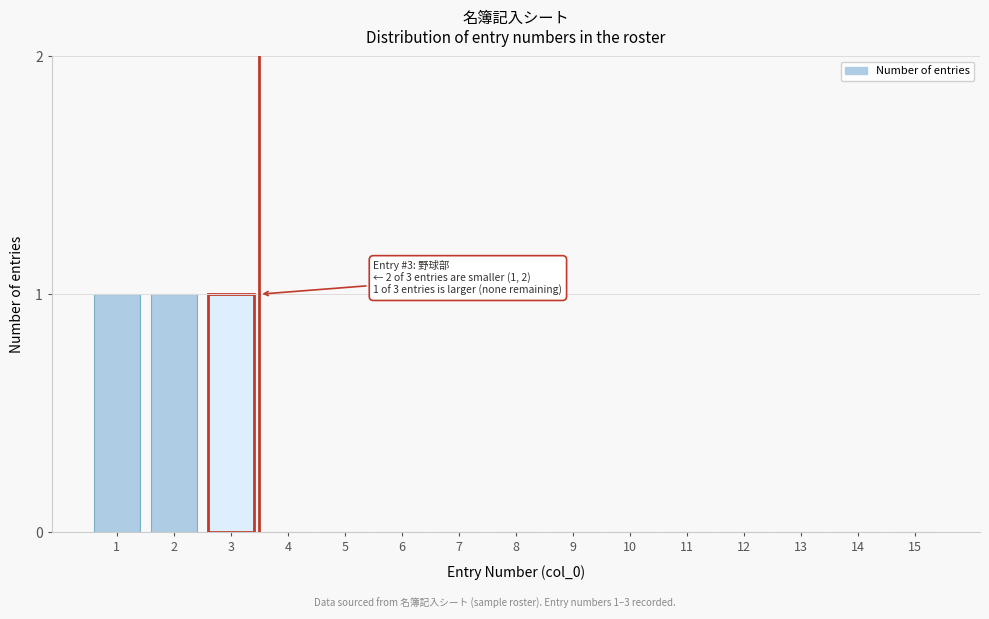

Reading left to right, what are all the values shown in this chart?

1=1	2=1	3=1	4=0	5=0	6=0	7=0	8=0	9=0	10=0	11=0	12=0	13=0	14=0	15=0